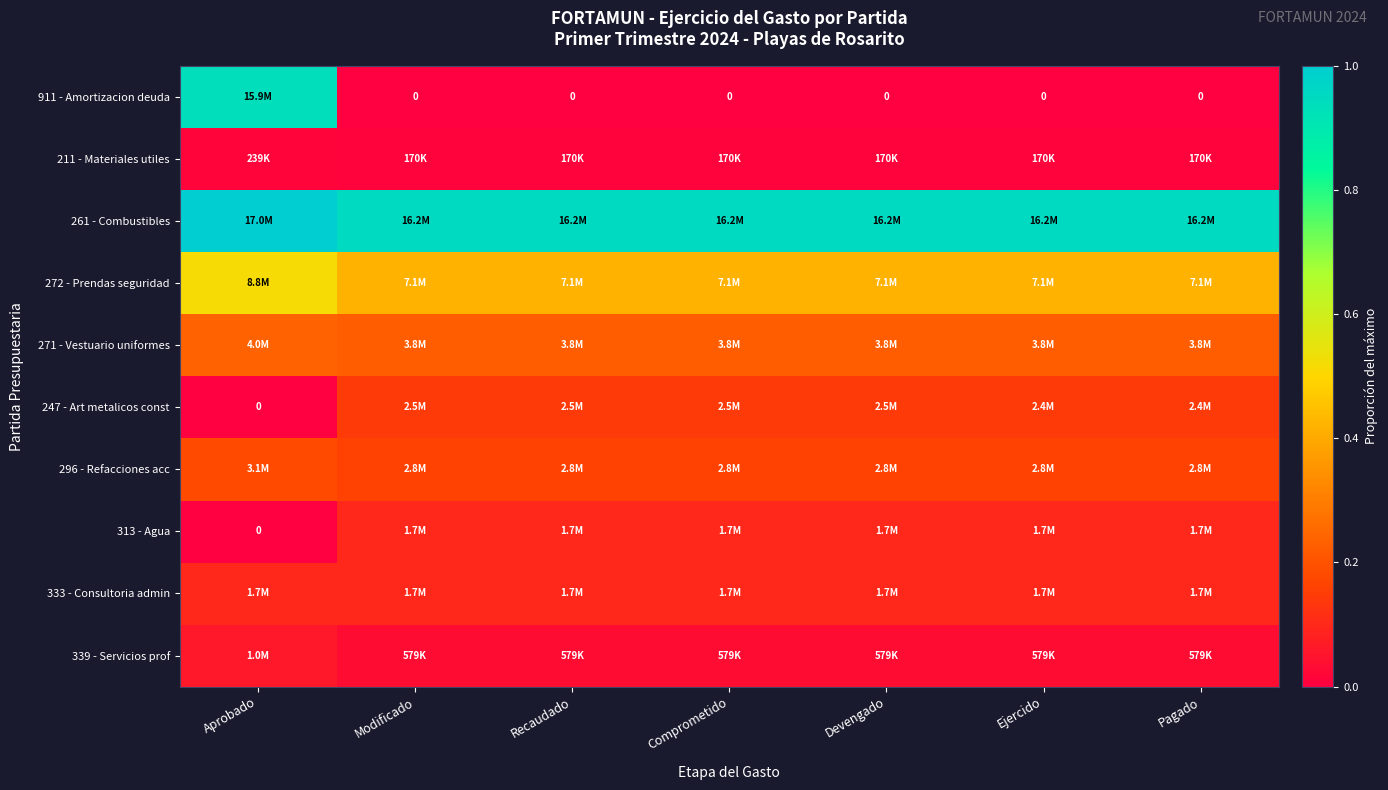

Which category has the lowest value in the 339 - Servicios prof series?

Modificado